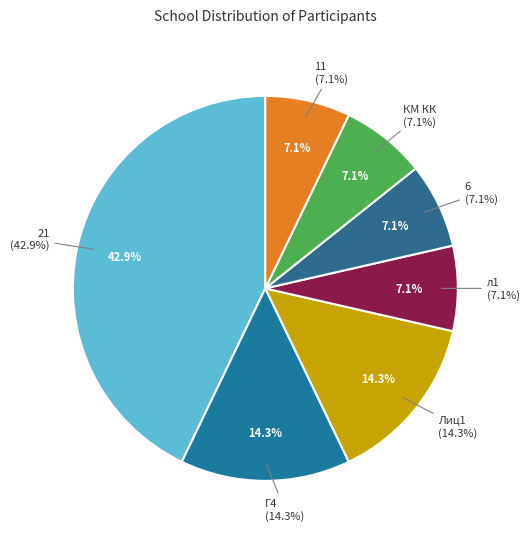

Is it true that л1 is 7% of the pie?

True